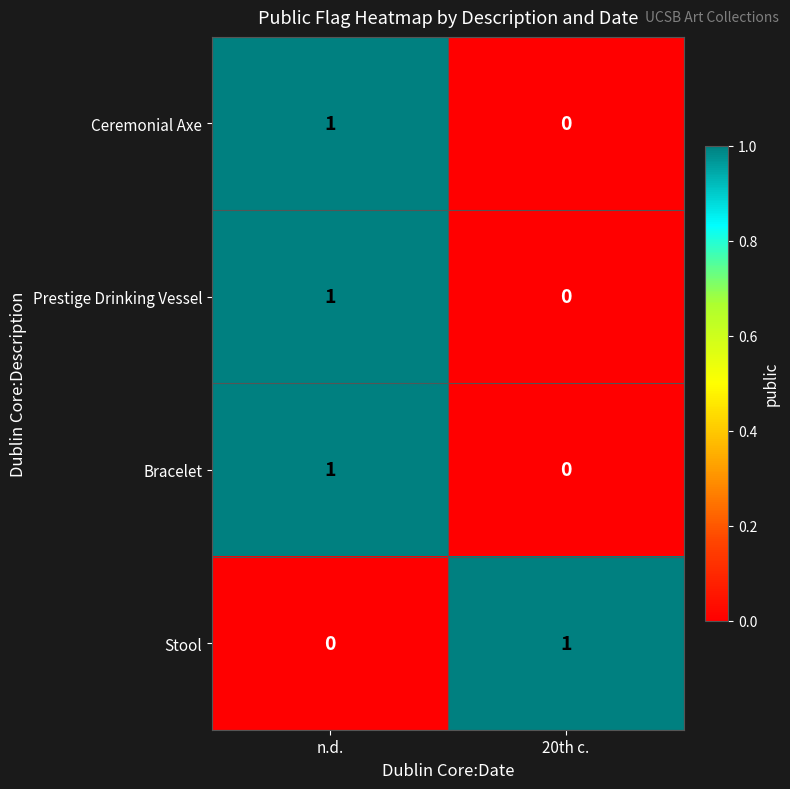

At which label is Ceremonial Axe closest to 0?

20th c.